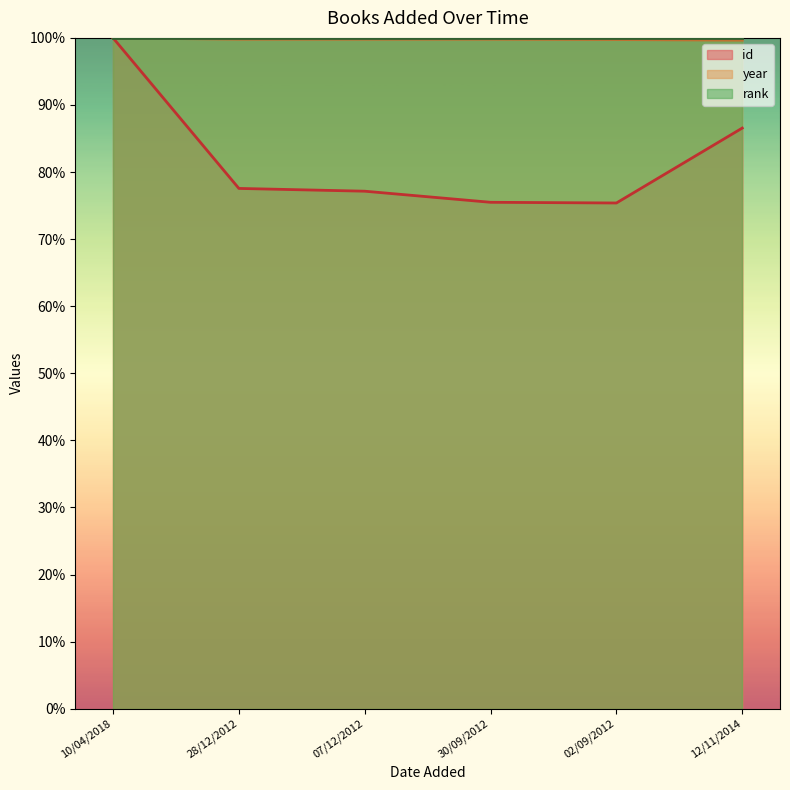

What is the total value across all series at 30/09/2012?

275.3